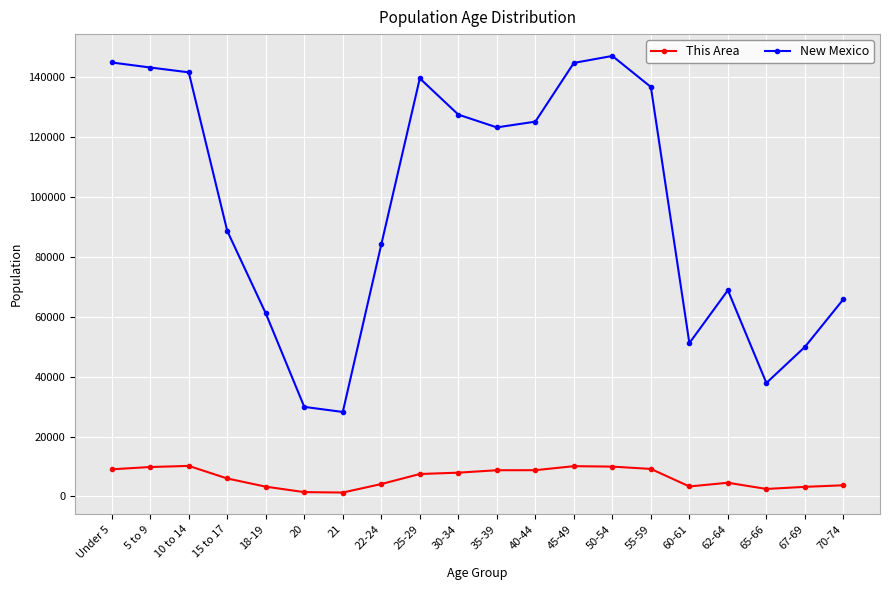

What is the maximum value for New Mexico?

147170